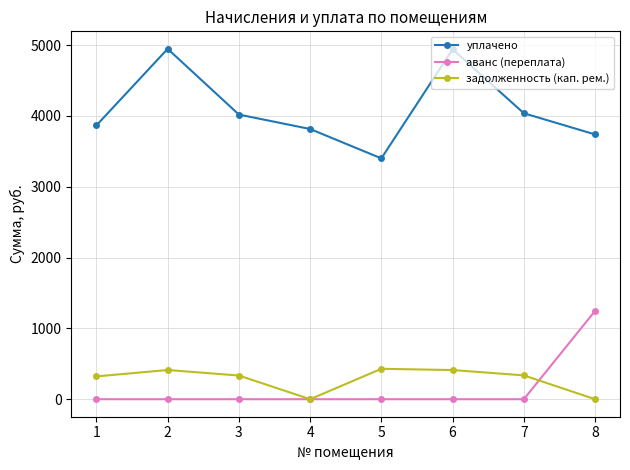

Which series changed the most between 4 and 7?

задолженность (кап. рем.)